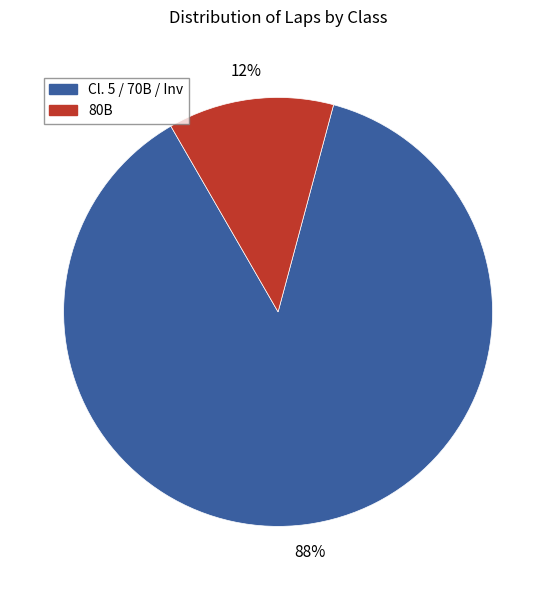

To the nearest percent, what is the average slice percentage?

50%